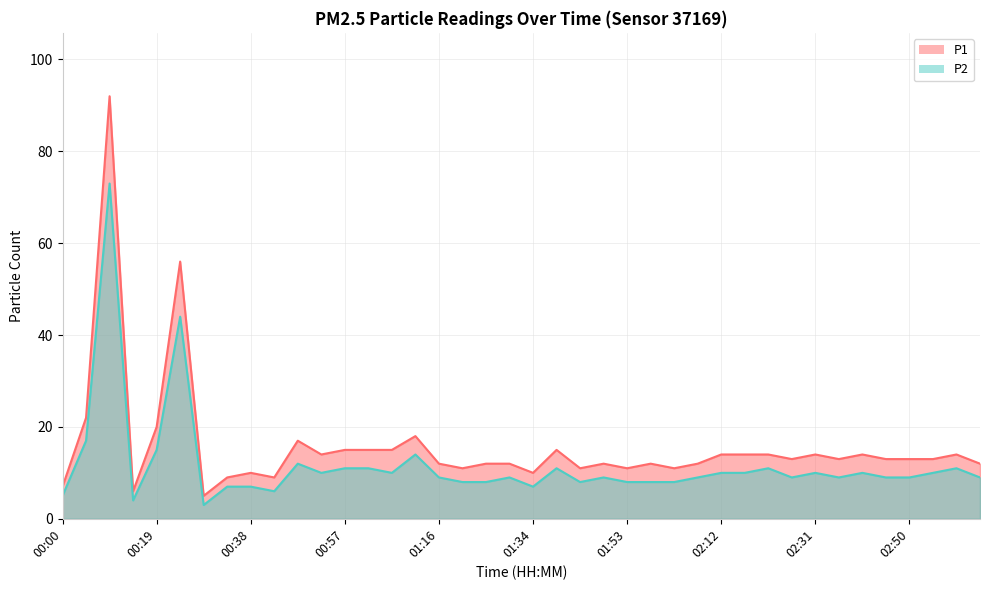

List the series in order of their peak value, lowest first.

P2, P1